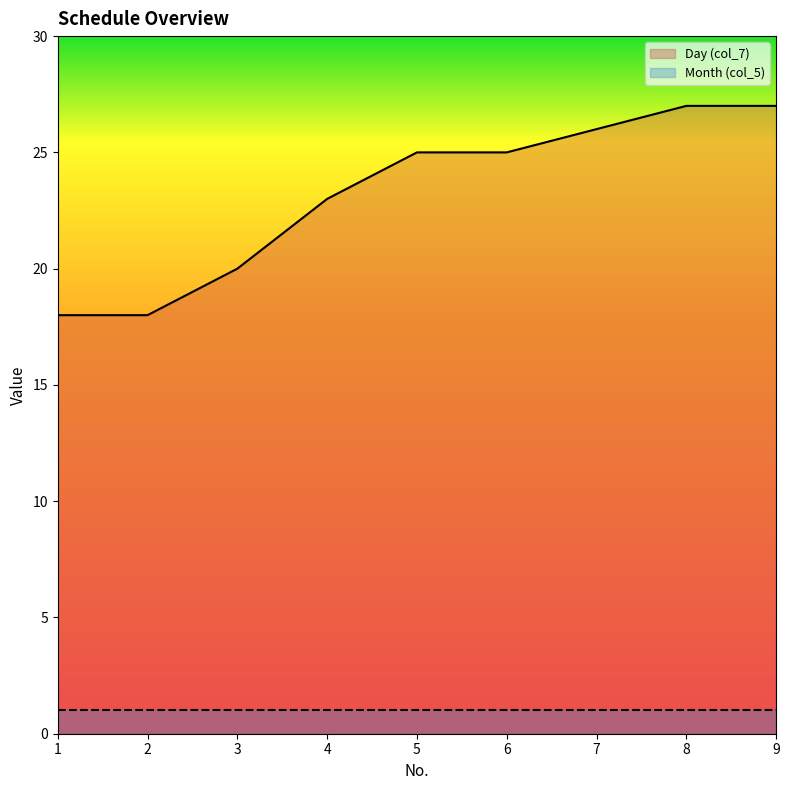

True or false: the data shows 25 at 5.

True